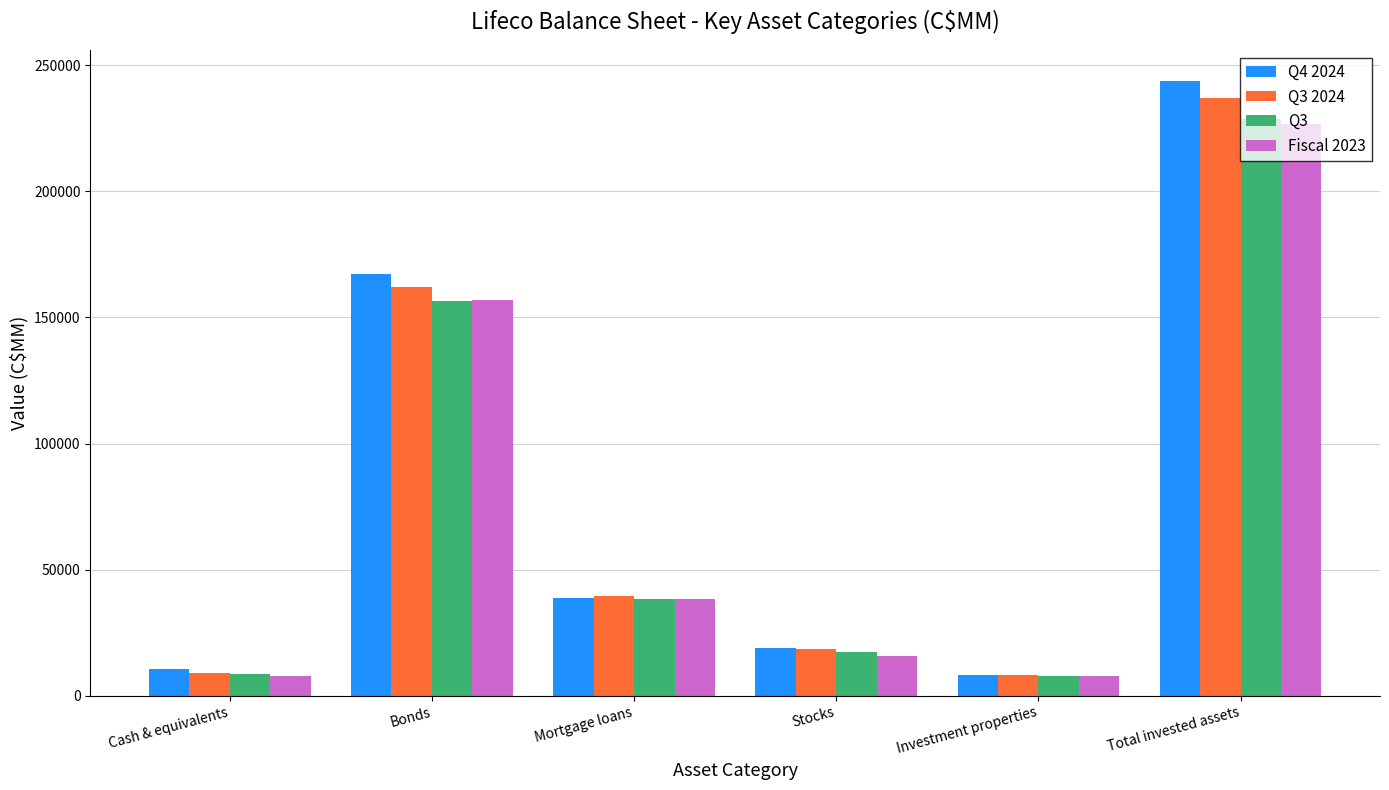

Are the bars grouped side by side (vs. stacked)?

Yes